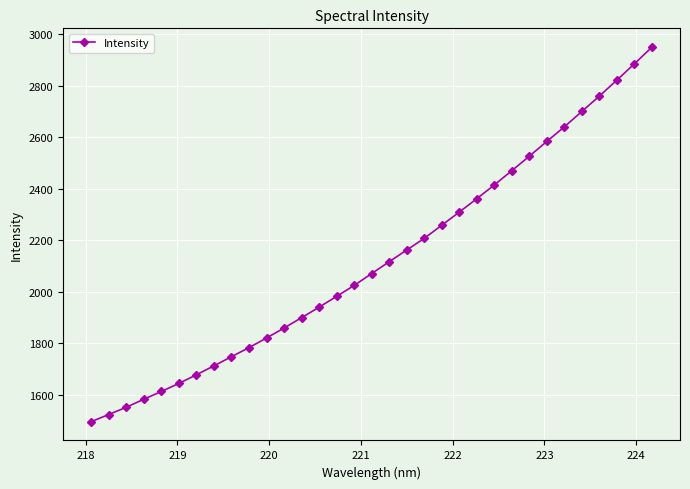

What is the average value?

2124.1